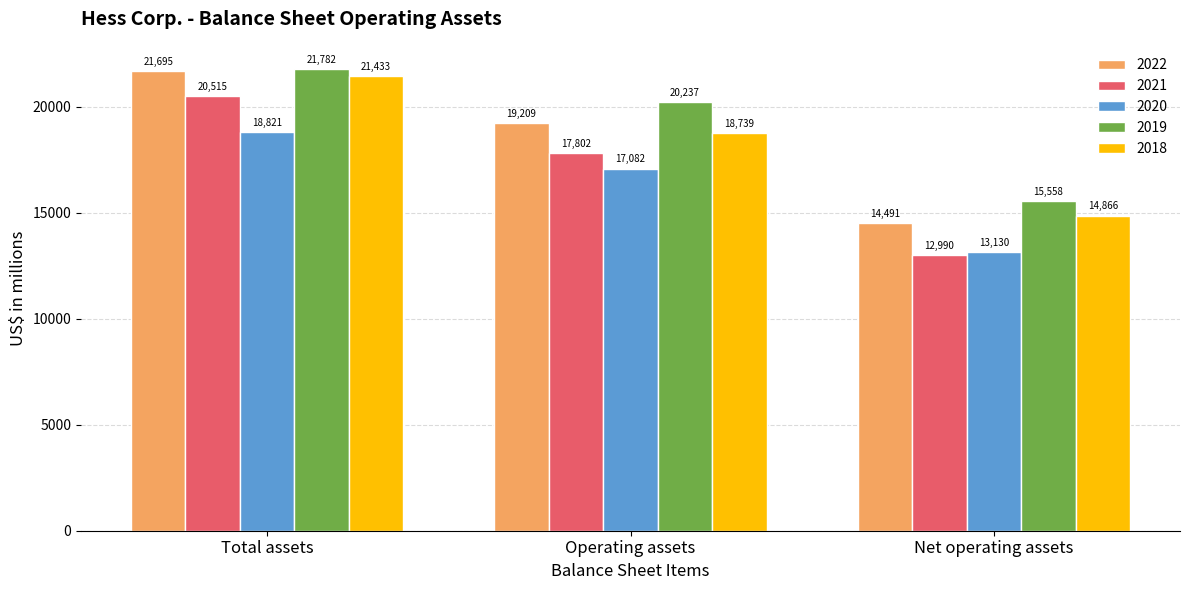

What are all the series names shown in the legend?

2022, 2021, 2020, 2019, 2018